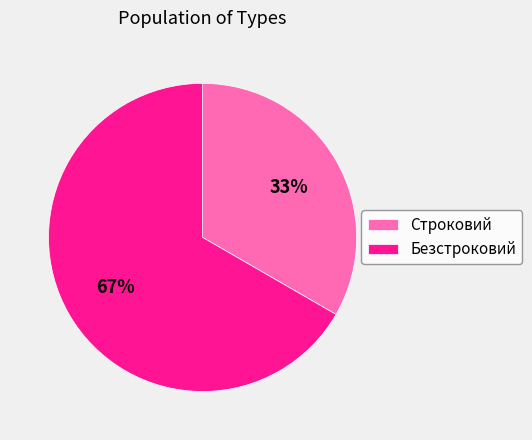

Do Строковий and Безстроковий together represent more than half of the pie?

Yes